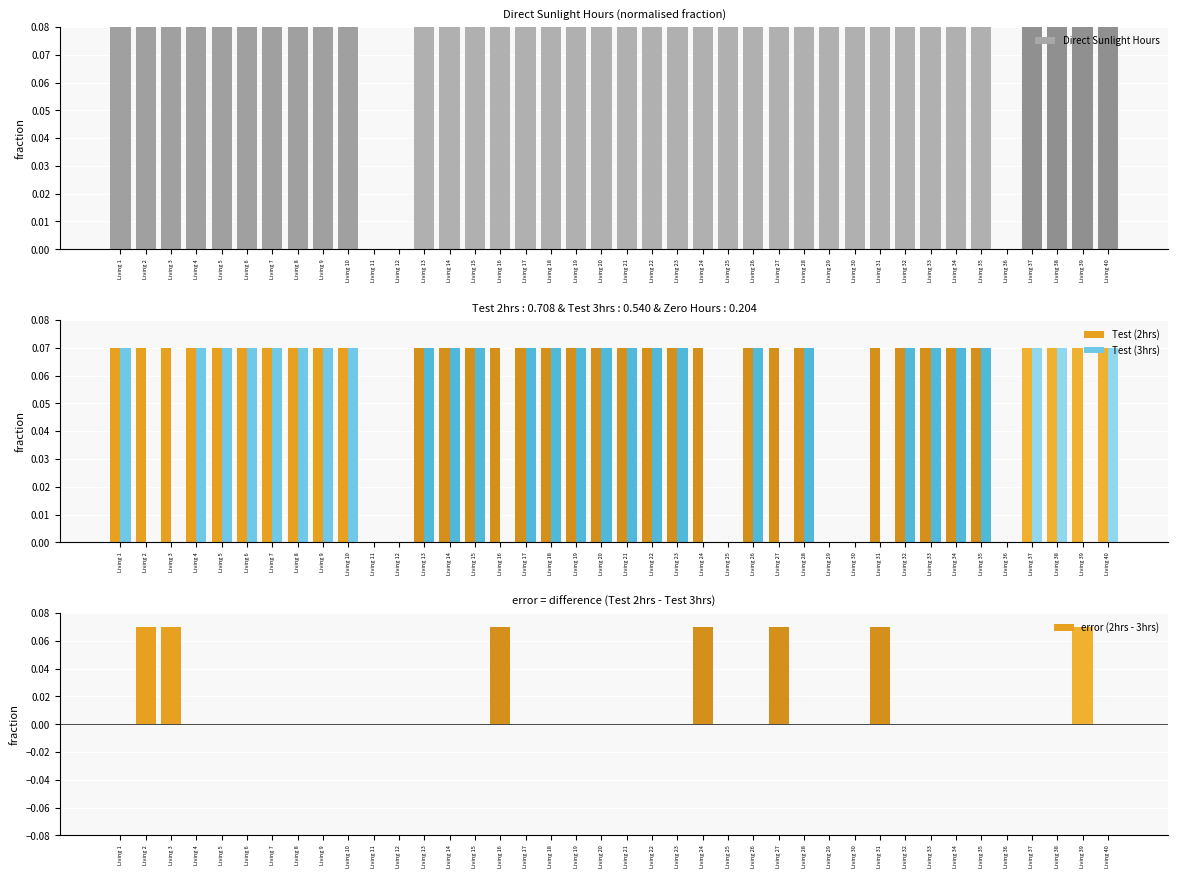

Rank the series at Living 2 from lowest to highest value.

Test (3hrs), Test (2hrs), error (2hrs - 3hrs), Direct Sunlight Hours